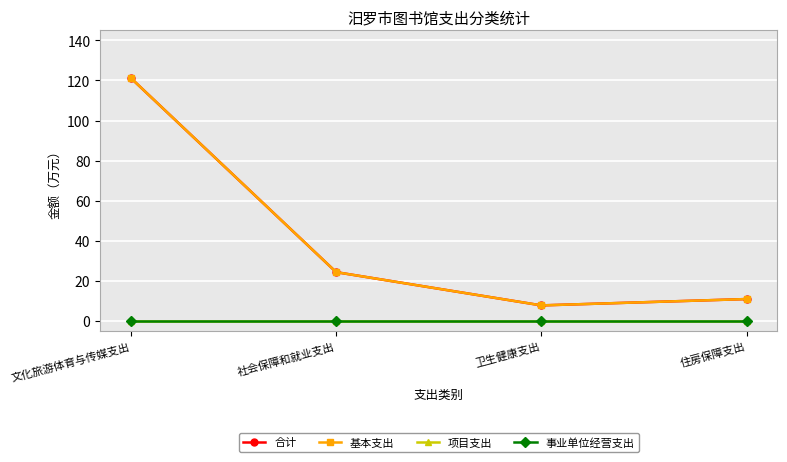

At which label does 项目支出 reach its minimum?

文化旅游体育与传媒支出